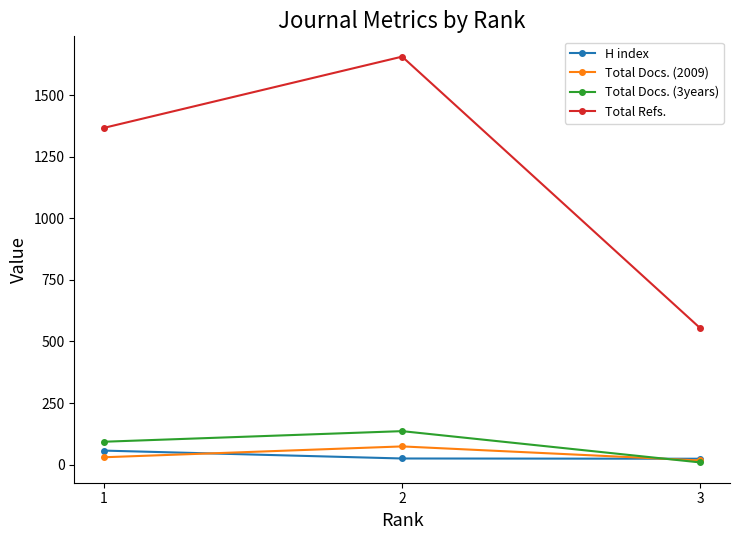

Is it true that H index equals 57 at 1?

True